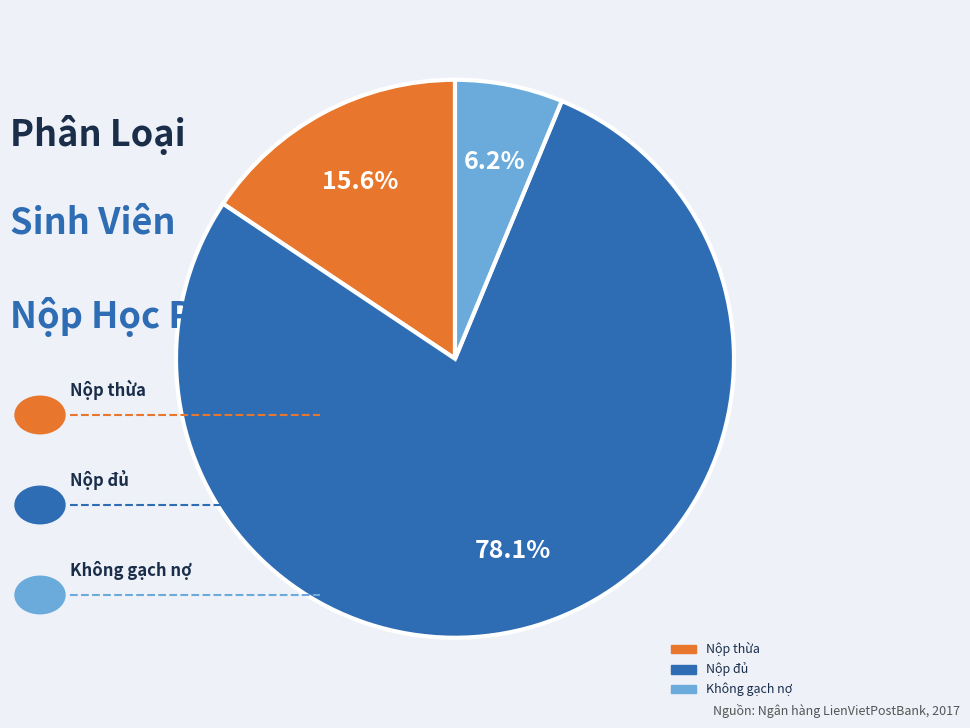

Combined, do Nộp đủ and Không gạch nợ account for over 50%?

Yes